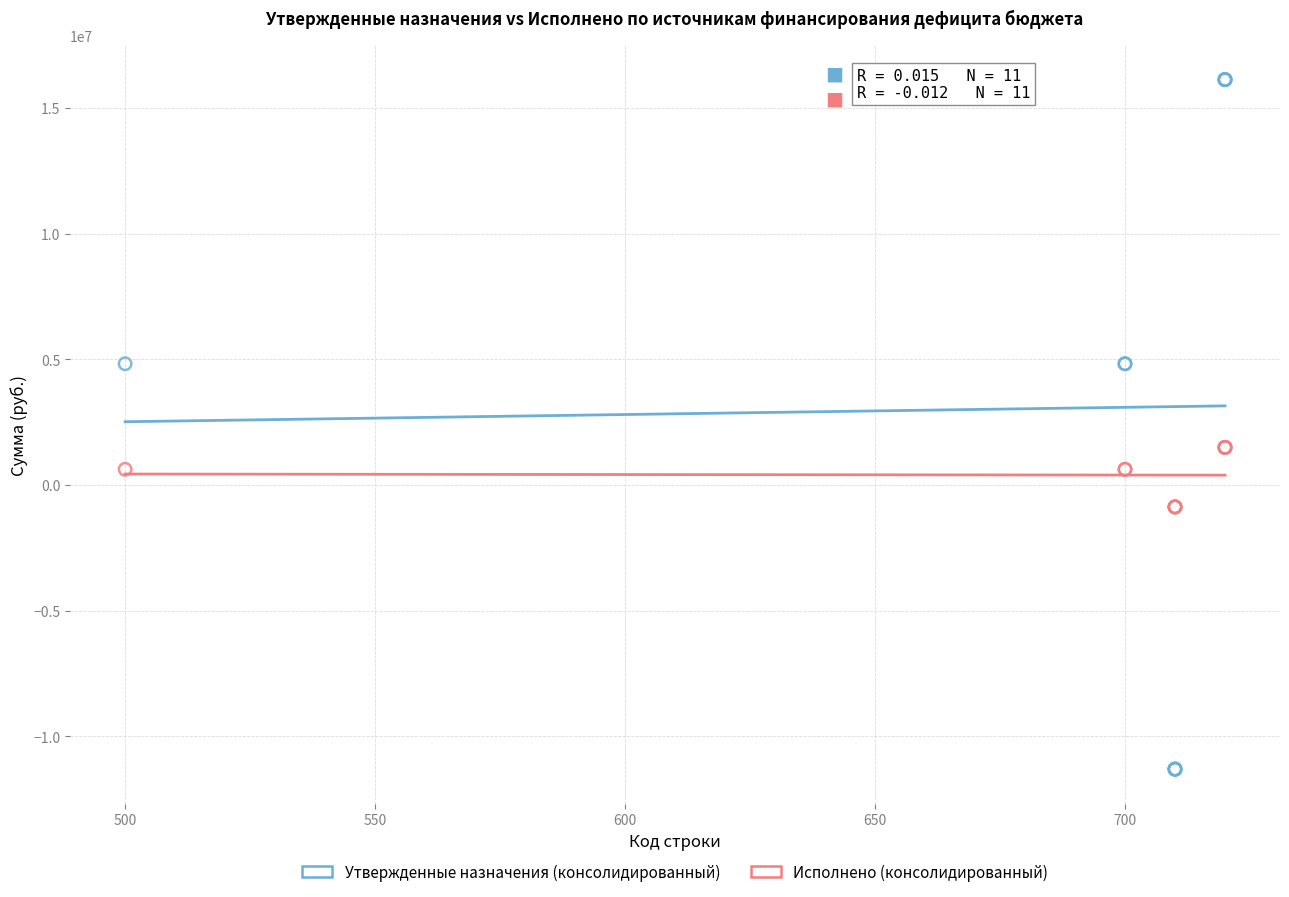

Which series has the widest spread of Y values?

Утвержденные назначения (консолидированный)